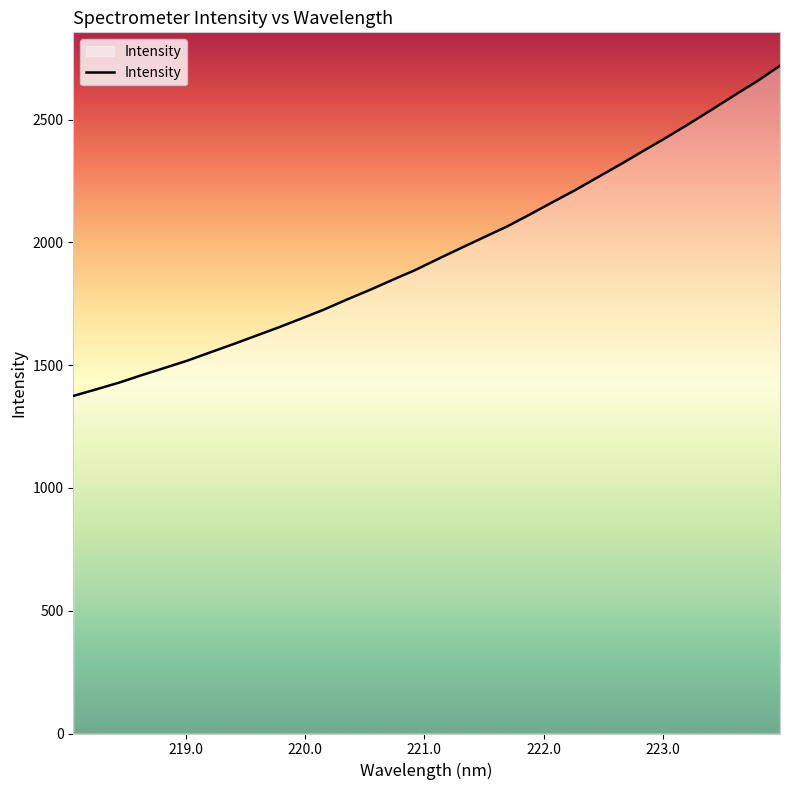

What is the minimum value shown in the chart?

1374.5